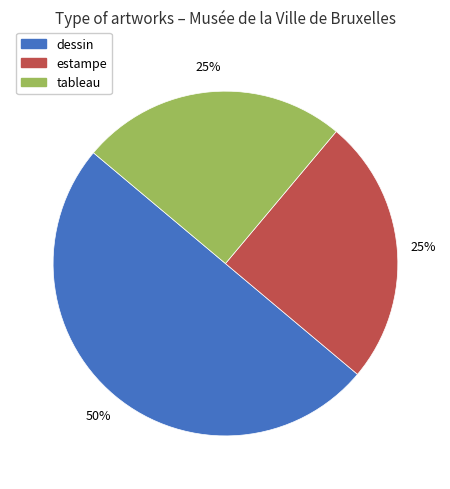

To the nearest percent, what is the difference between the largest and smallest slice percentages?

25%